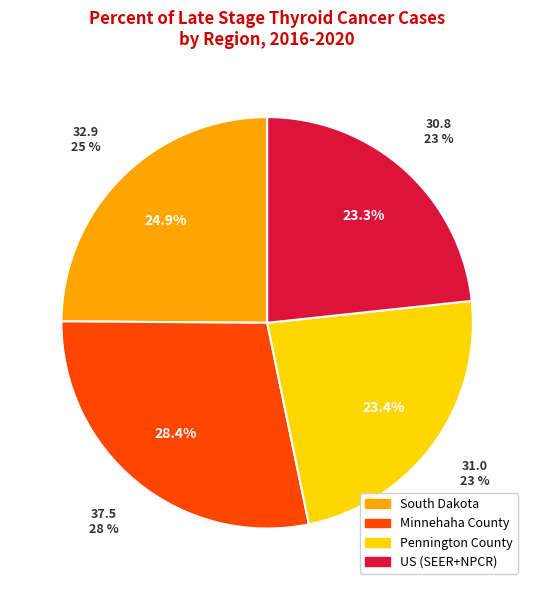

Which has a higher value, Pennington County or US (SEER+NPCR)?

Pennington County